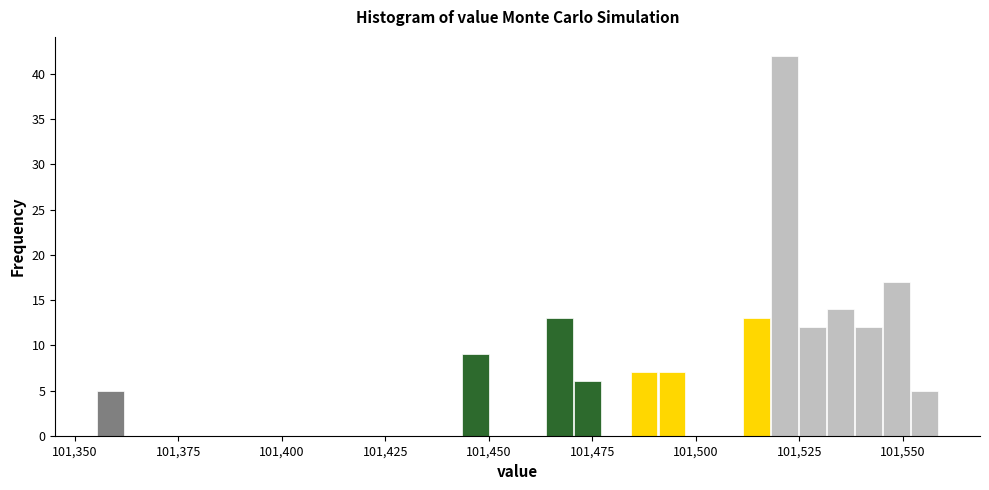

Around what value on the x-axis is the tallest bar? Give the approximate position of its centre, as read against the axis.

101520